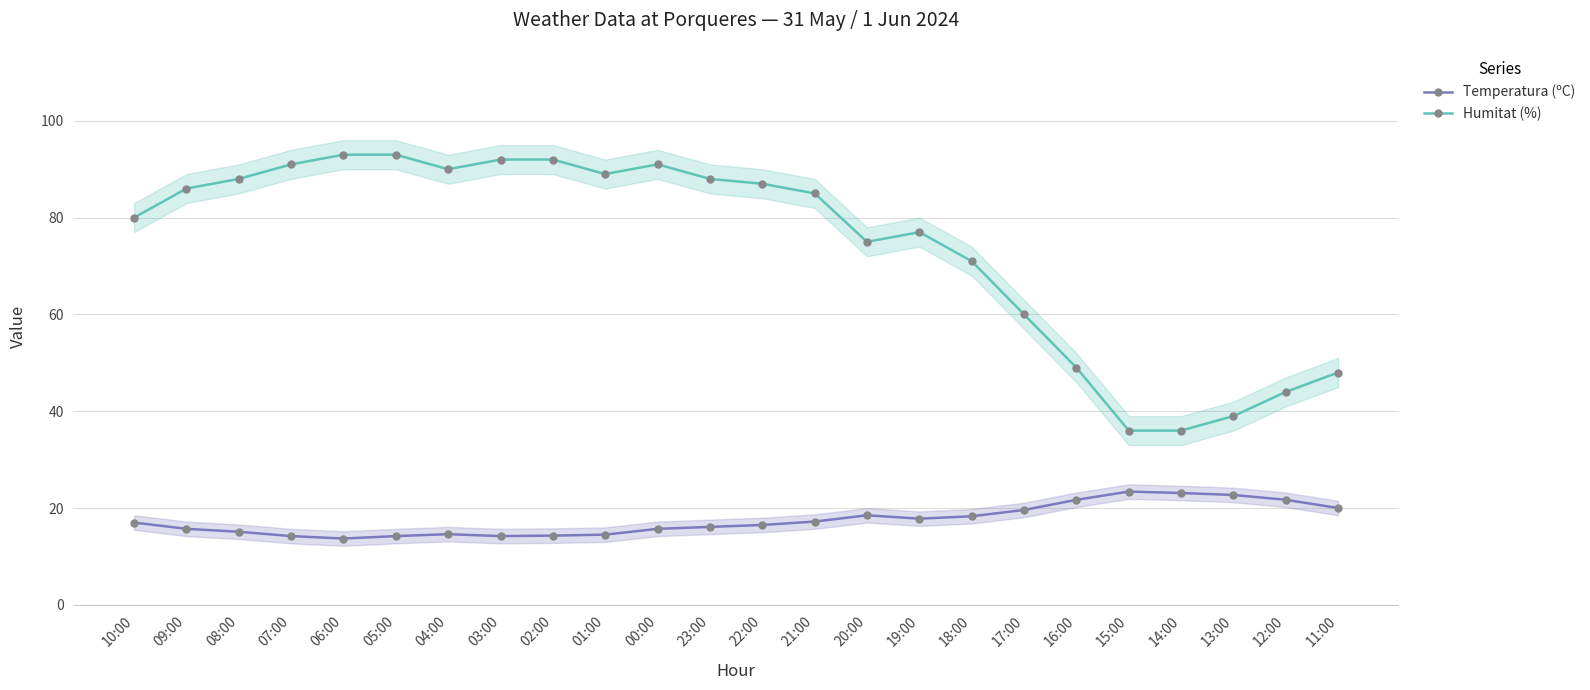

How many lines are shown in the chart?

2